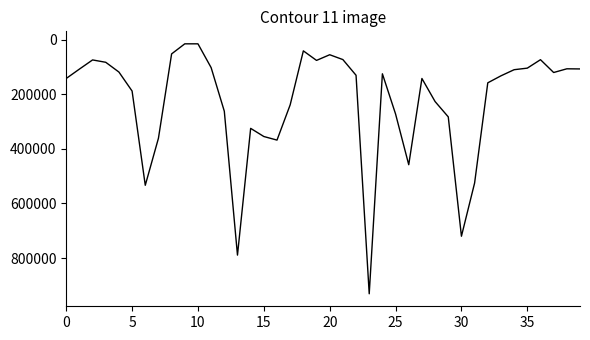

What is the difference between the maximum and minimum values?

915429.5